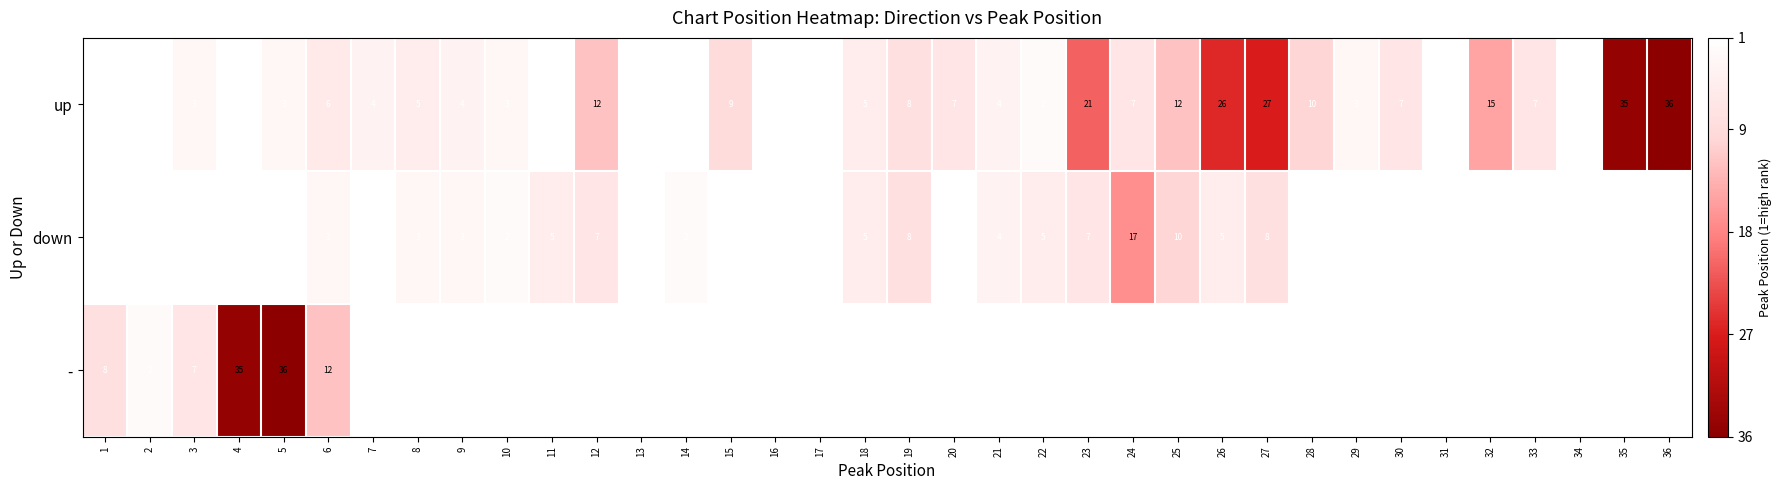

Is the value of down at 10 greater than the value of up at 36?

No